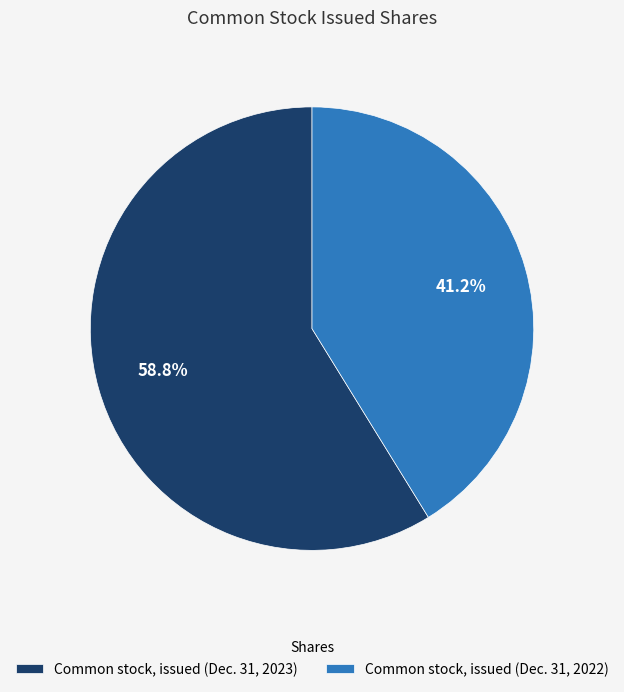

What is the smallest slice in the pie chart?

Common stock, issued (Dec. 31, 2022)